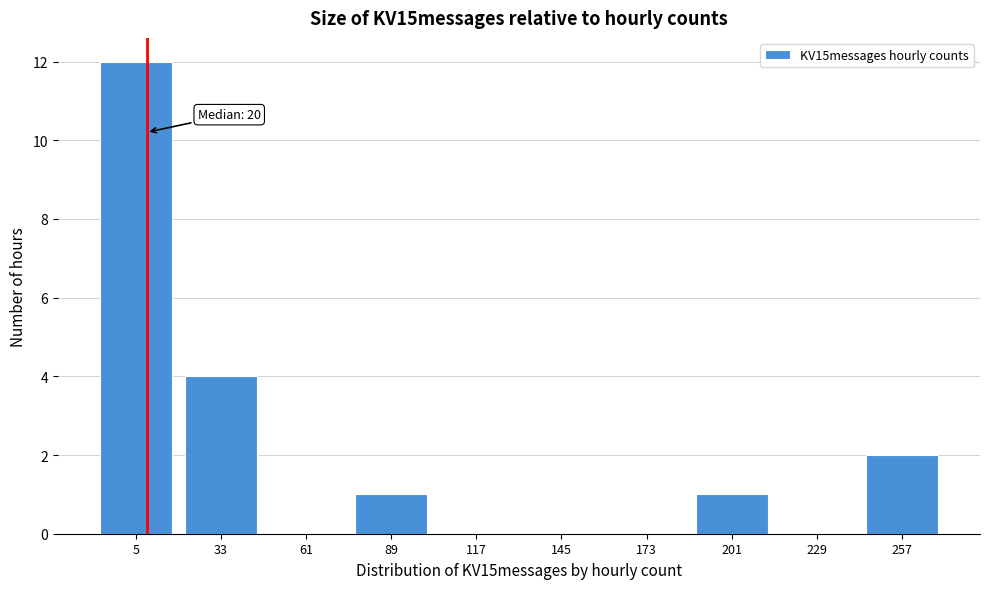

Reading left to right, list all the values displayed in this chart.

5=12	33=4	61=0	89=1	117=0	145=0	173=0	201=1	229=0	257=2